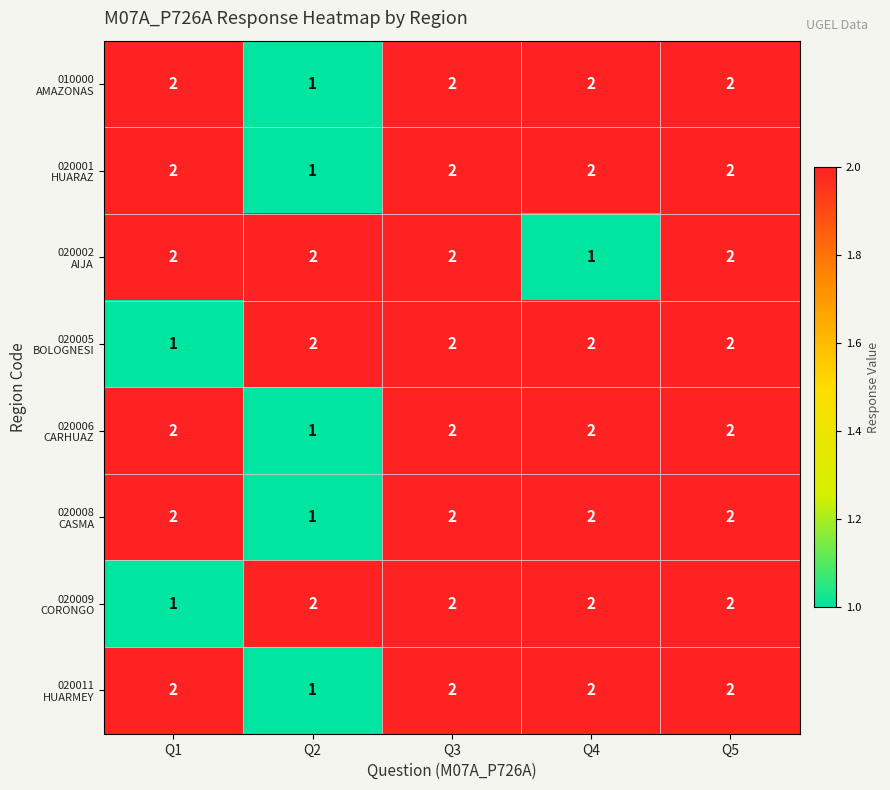

What is the total value across all series at Q4?

15